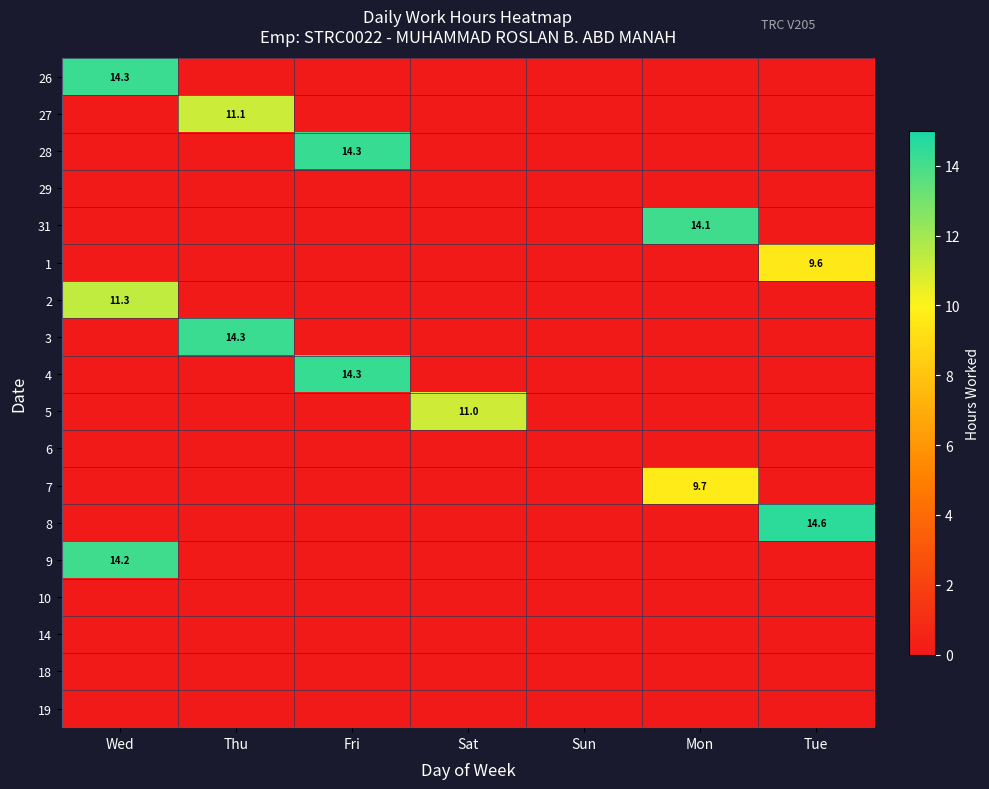

True or false: 4 has a value of 8.8 at Sun.

False